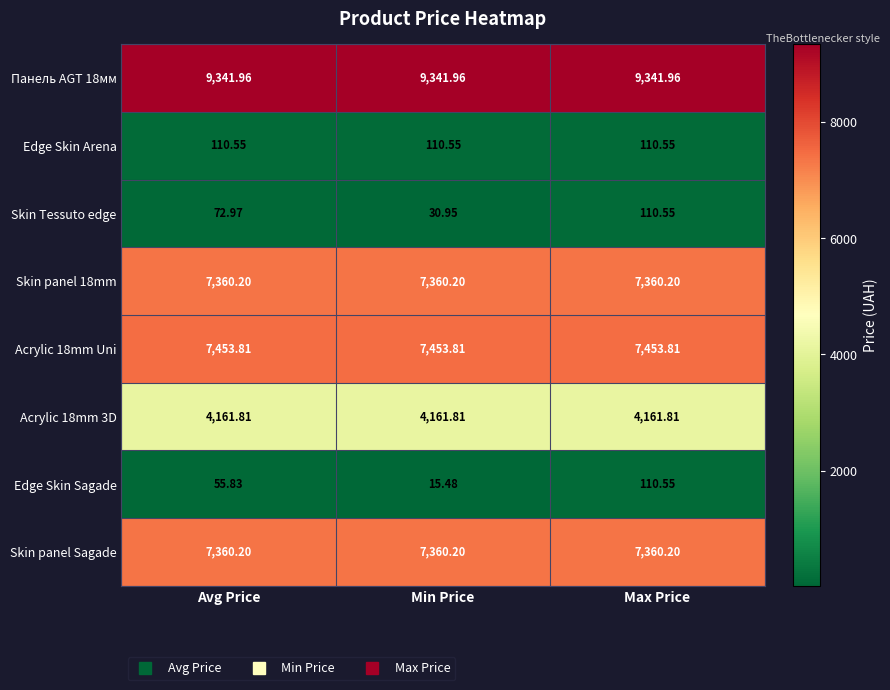

Which label corresponds to the smallest value in the chart?

Min Price